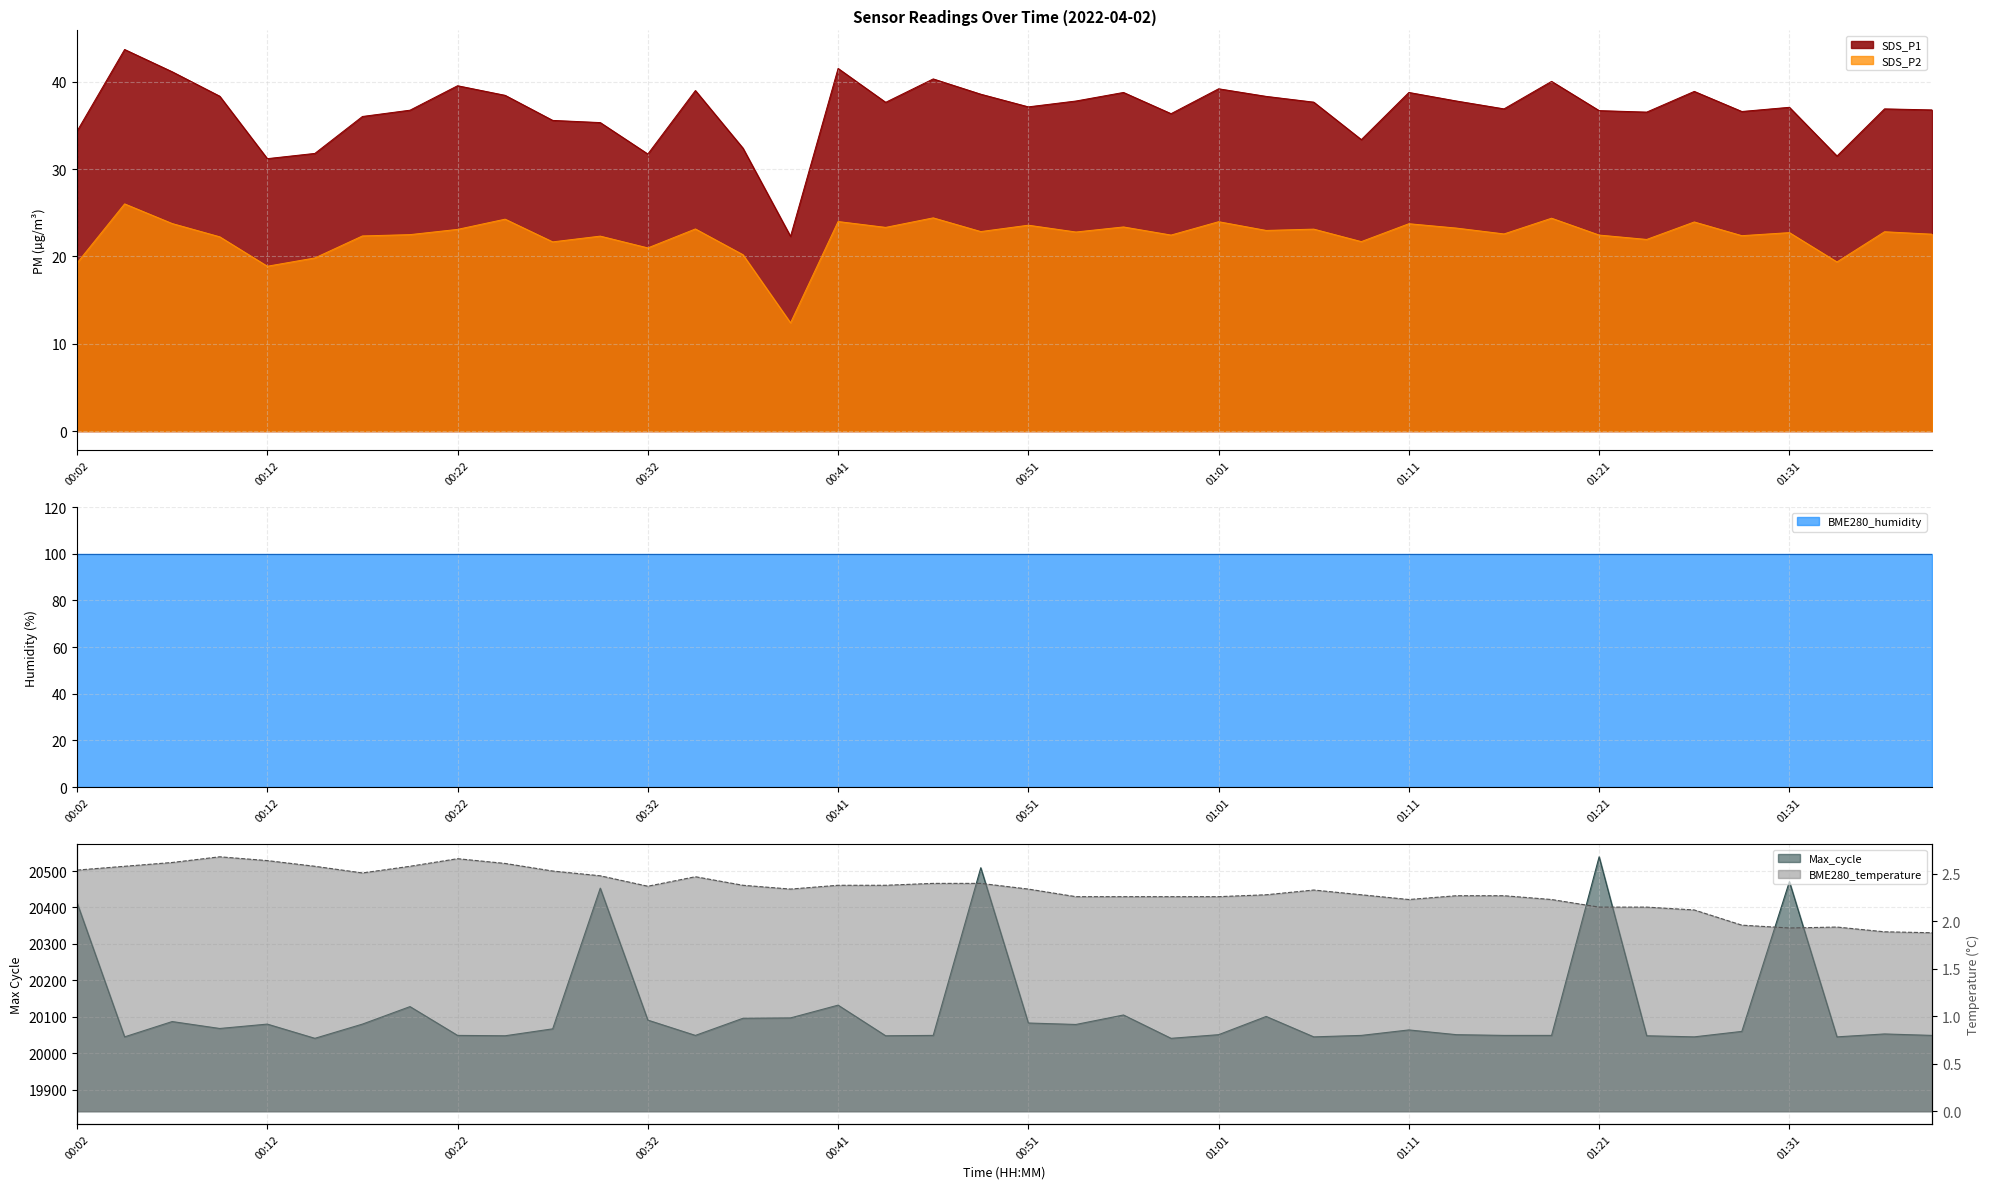

What is the value of the SDS_P1 point at the 29th from the left?

38.8